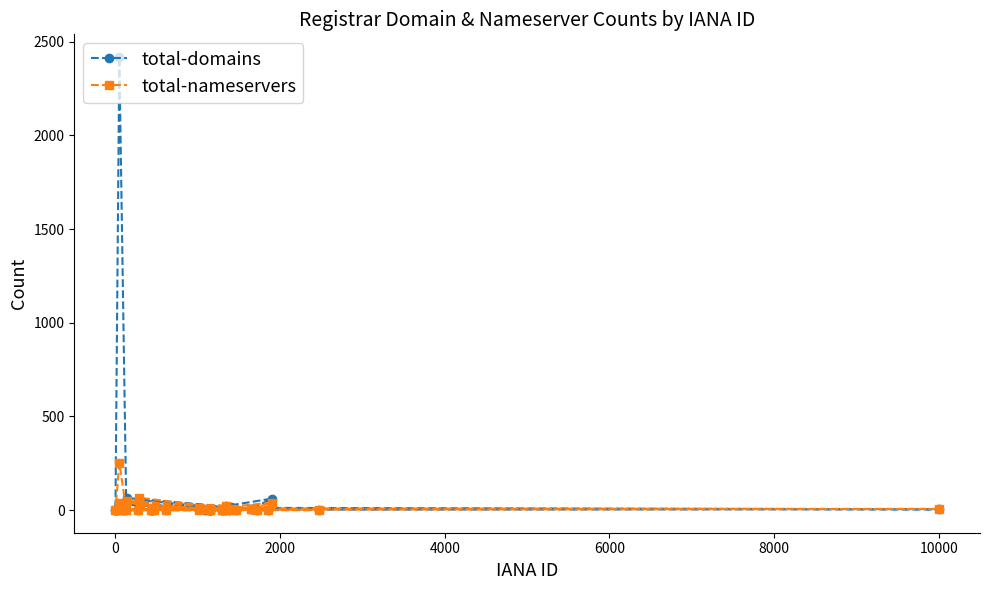

What is the greatest value displayed?

2418